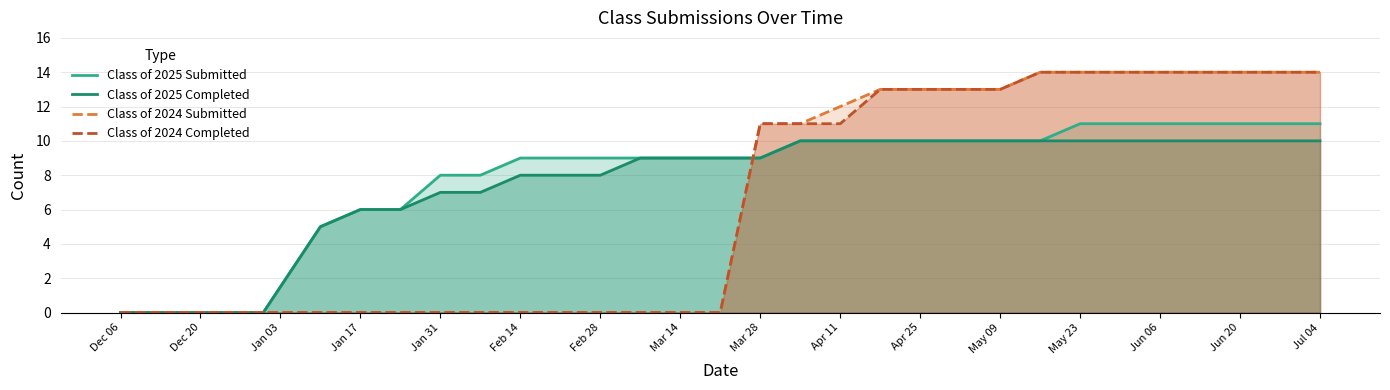

Is the value of Class of 2024 Completed at Jul 04 greater than the value of Class of 2025 Completed at Jun 20?

Yes